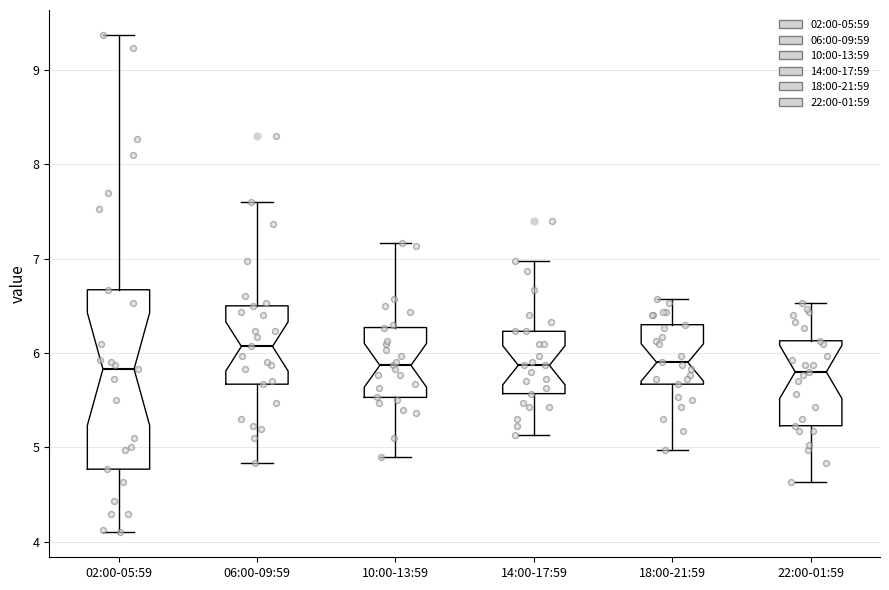

Reading left to right, transcribe this box plot: for each box, give where its median line is, the range the box spans, and where its two whiskers end, as read against the y-axis. The values are not printed on the chart, so give them approximately, as read against the axis.

02:00-05:59: median 5.8, box 4.8 to 6.7, whiskers 4.1 to 9.4
06:00-09:59: median 6.1, box 5.7 to 6.5, whiskers 4.8 to 7.6
10:00-13:59: median 5.9, box 5.5 to 6.3, whiskers 4.9 to 7.2
14:00-17:59: median 5.9, box 5.6 to 6.2, whiskers 5.1 to 7.0
18:00-21:59: median 5.9, box 5.7 to 6.3, whiskers 5.0 to 6.6
22:00-01:59: median 5.8, box 5.2 to 6.1, whiskers 4.6 to 6.5